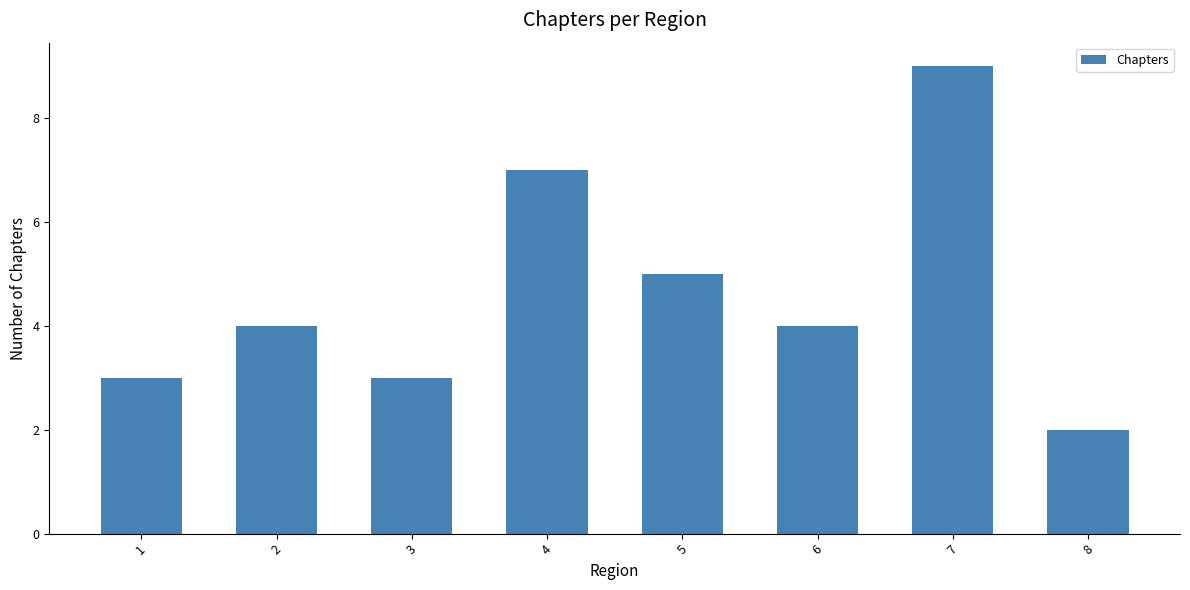

Is it true that the value at 6 is 4?

True